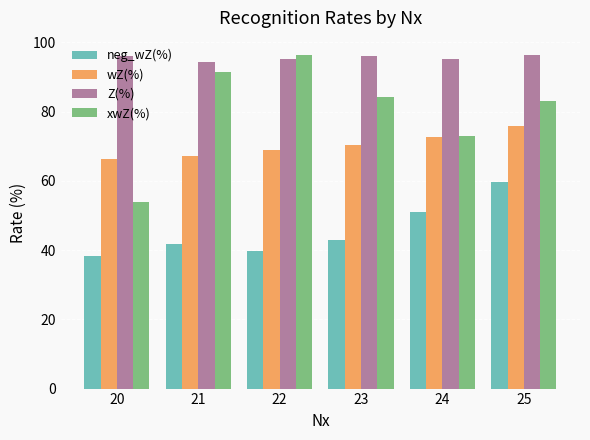

What is the difference between the second highest and minimum values in the wZ(%) series?

6.2